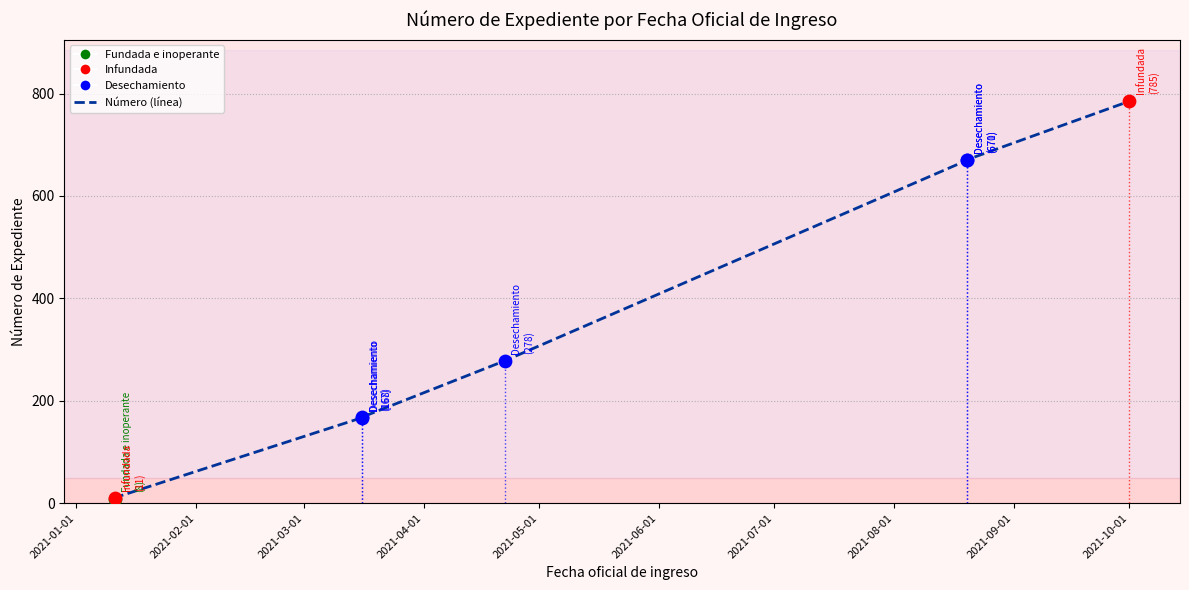

Which has a higher value, 2021-02-01 or 2021-03-01?

2021-03-01